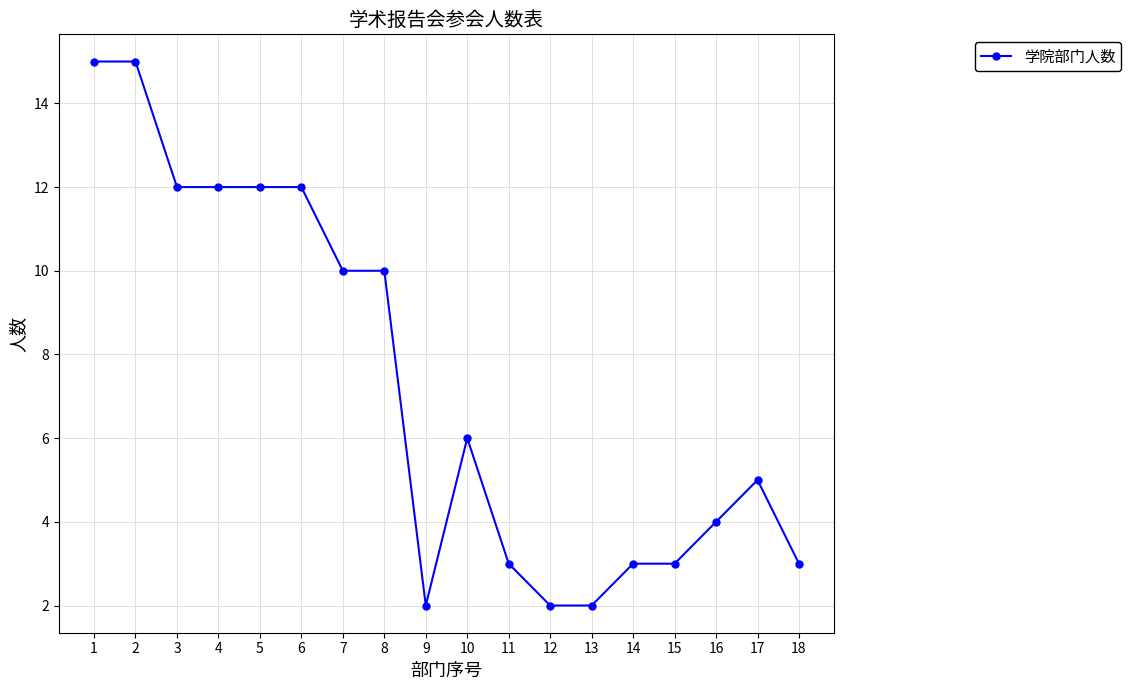

What is the change in value from 1 to 9?

-13